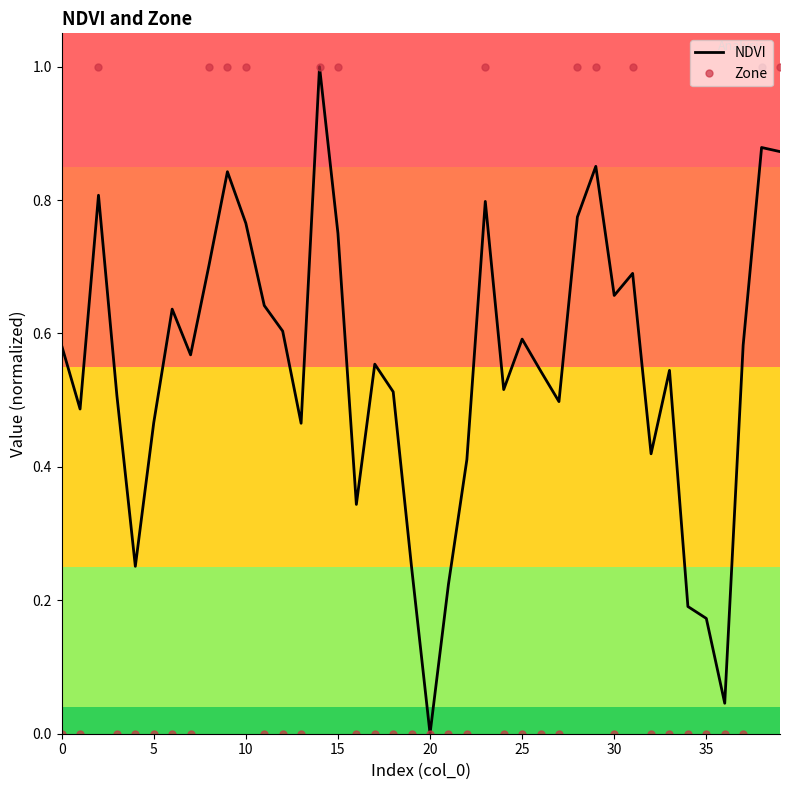

Which series has the largest total across all categories?

NDVI